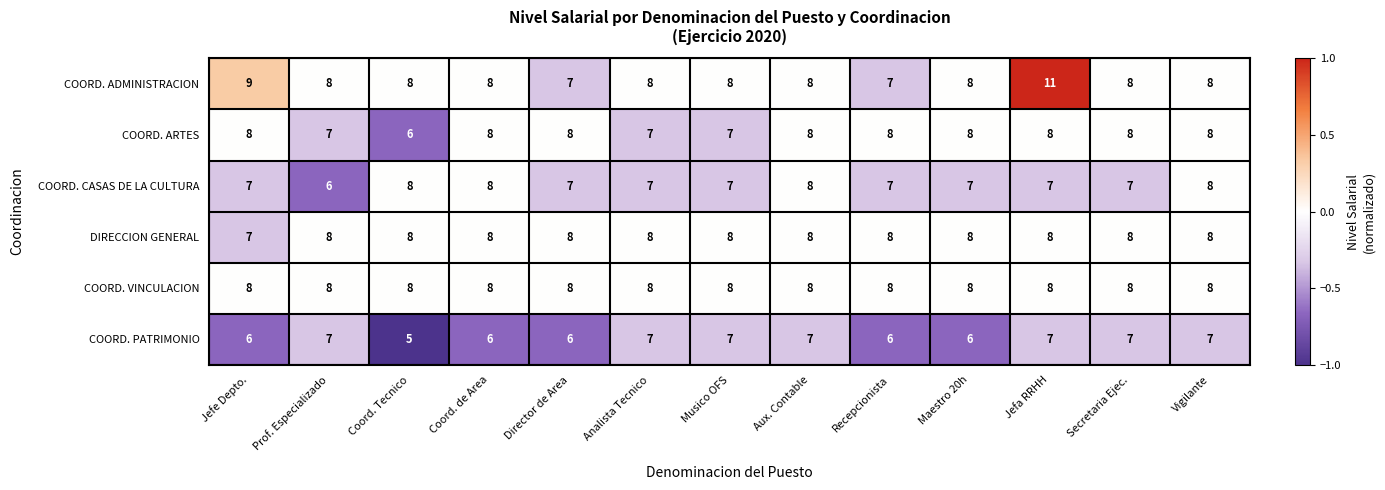

What is the average value of the COORD. CASAS DE LA CULTURA series?

7